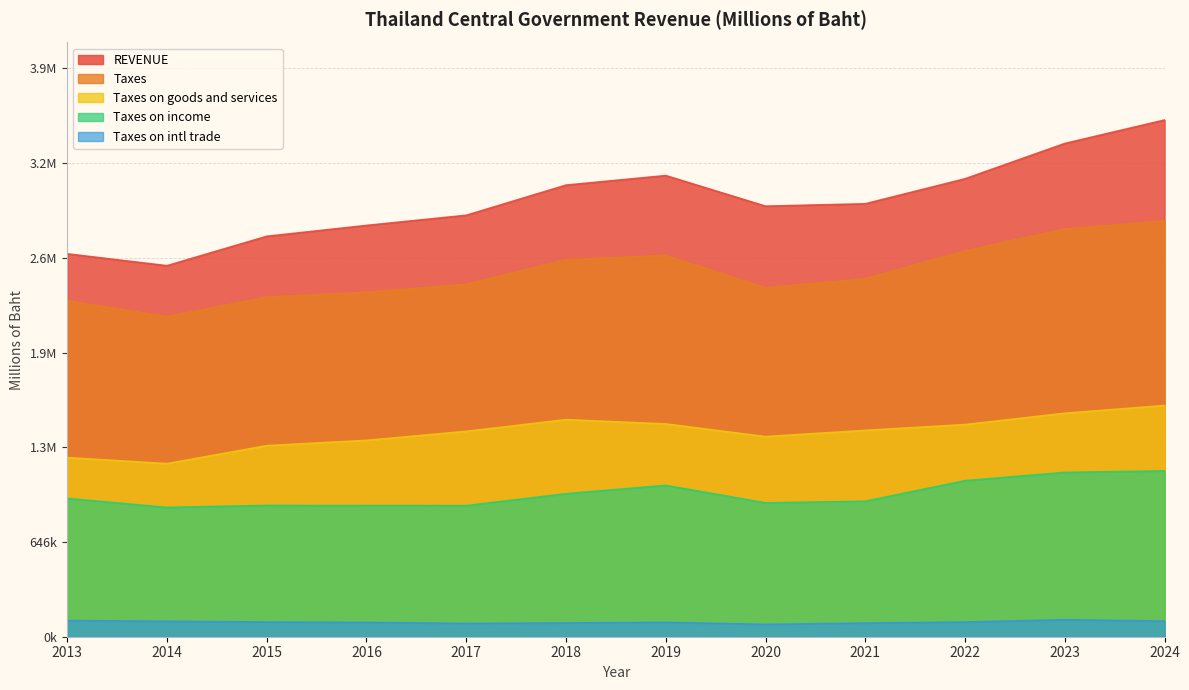

Which category has the lowest value in the Taxes series?

2014